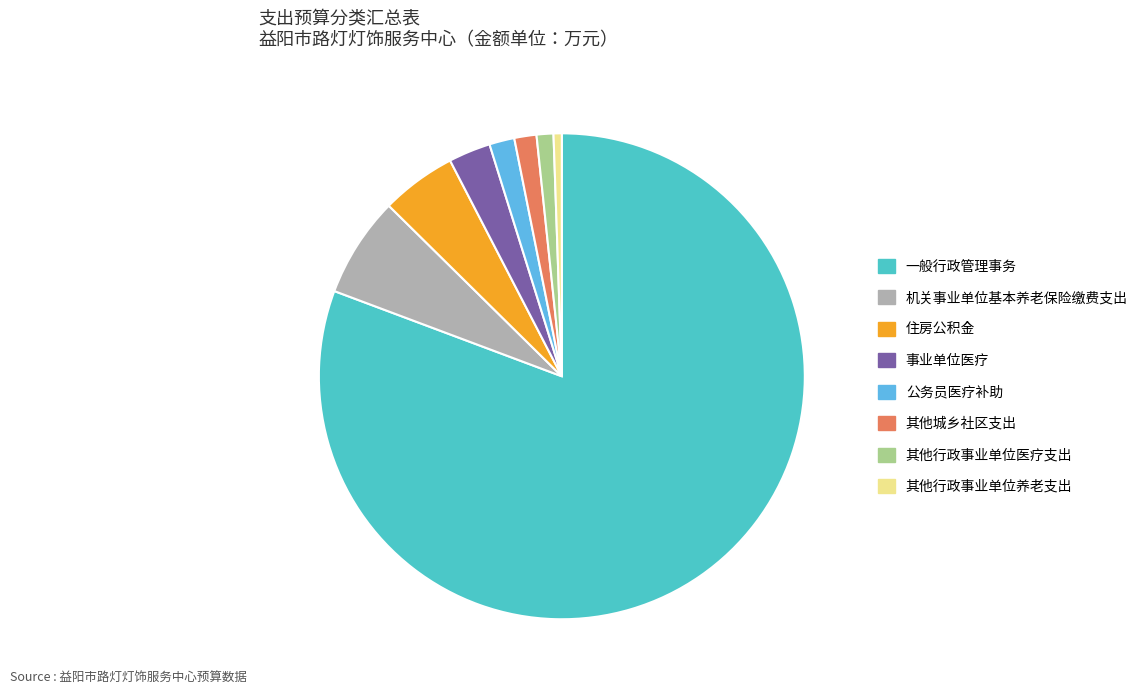

Does 一般行政管理事务 account for over 50% of the chart?

Yes